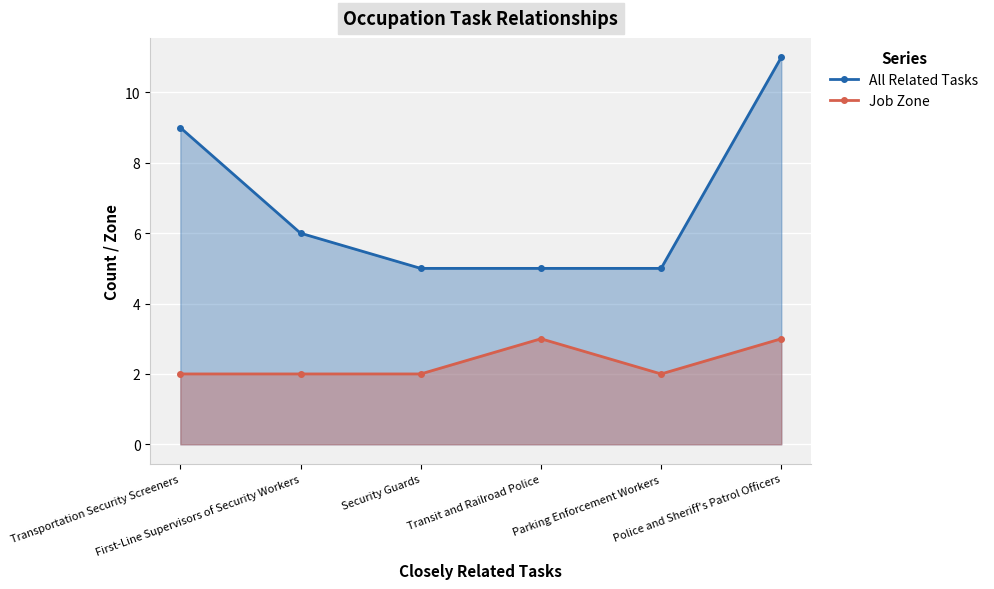

What is the difference between the second highest and second lowest values in the Job Zone series?

1